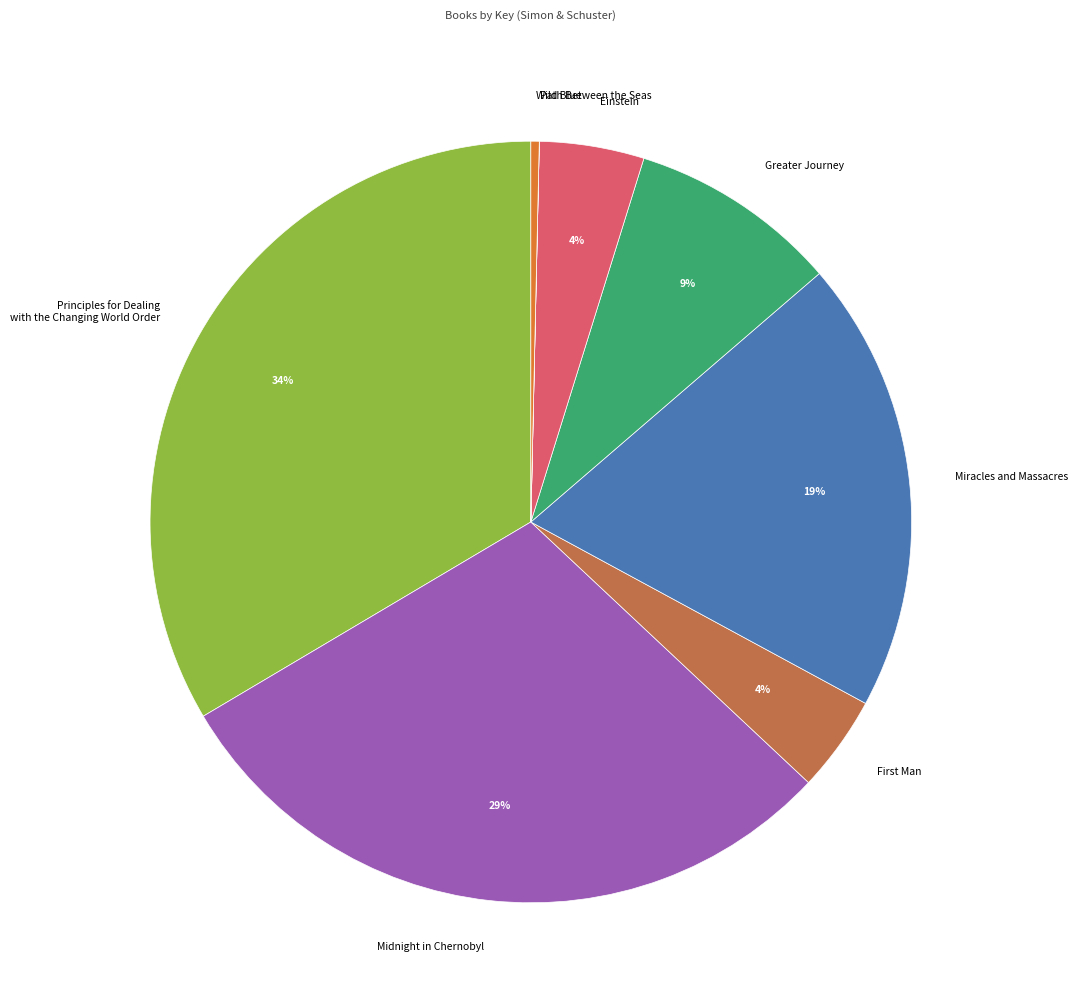

Is the sum of Miracles and Massacres and Principles for Dealing with the Changing World Order greater than half?

Yes